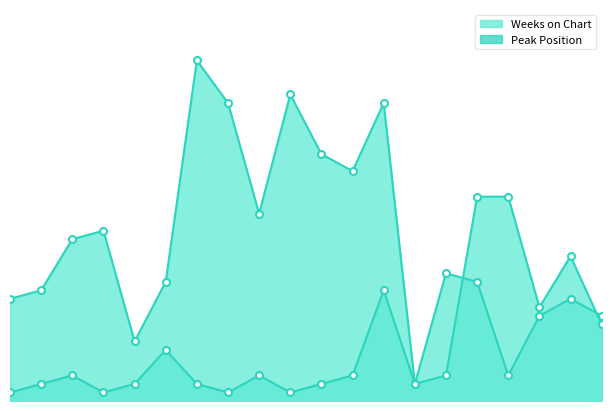

Between 11 and 5, which is larger?

11